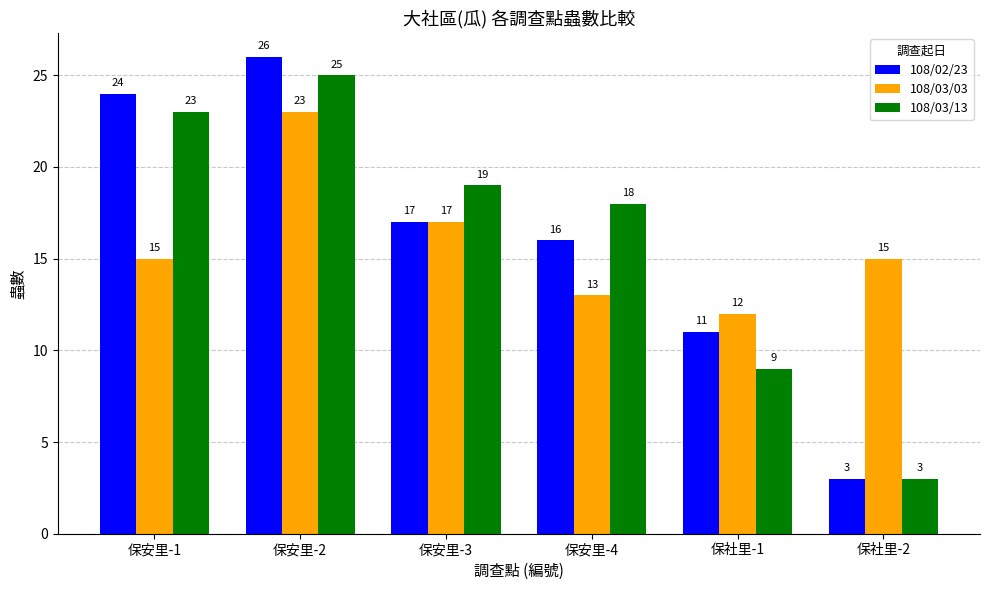

How many data points in 108/03/13 are less than 19?

3